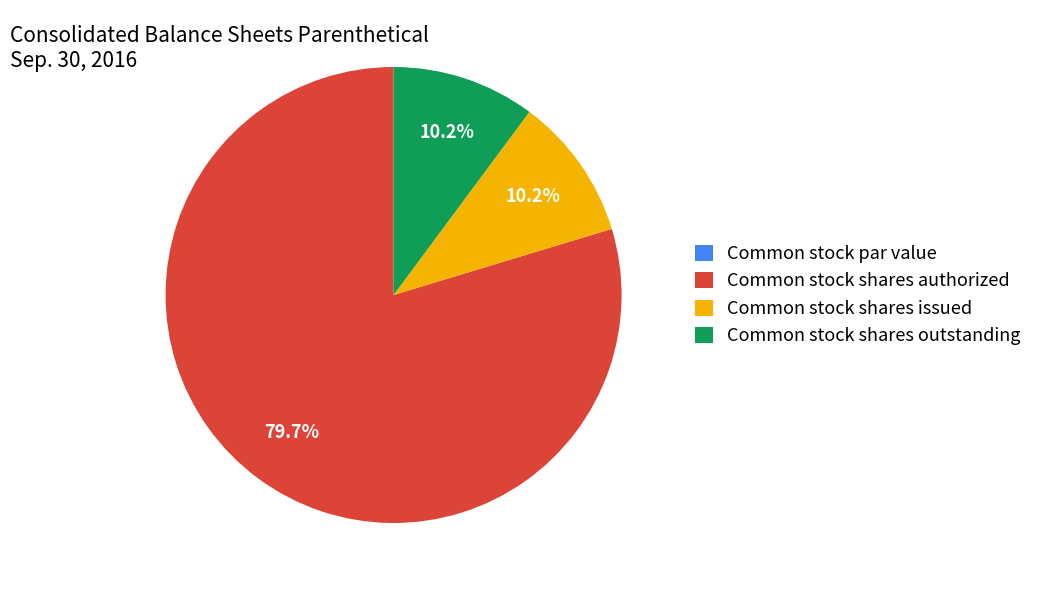

Which slice represents more than half of the pie?

Common stock shares authorized